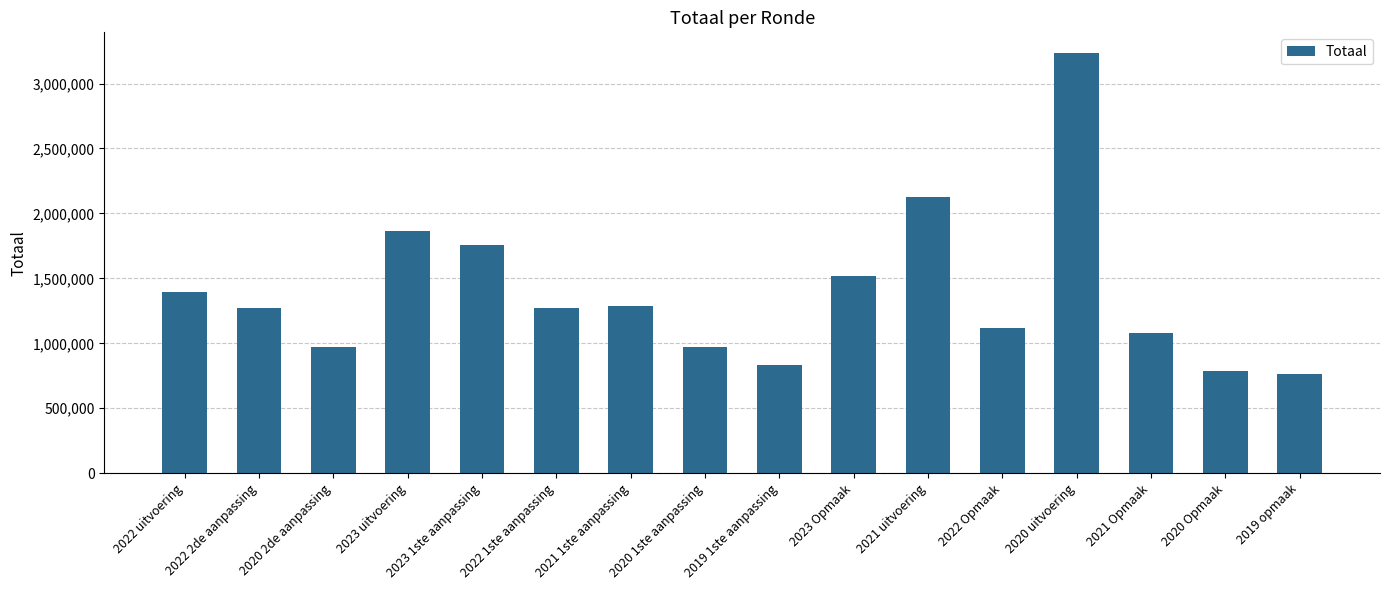

Which label corresponds to the largest value in the chart?

2020 uitvoering